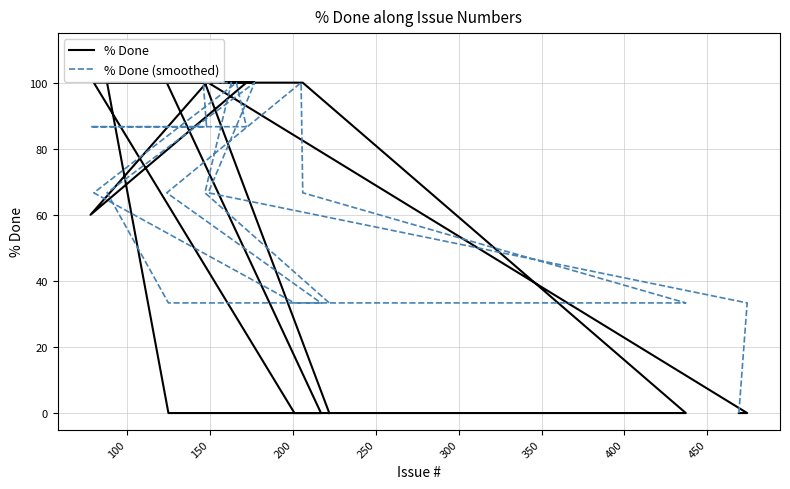

What is the sum of all % Done values?

1360.0